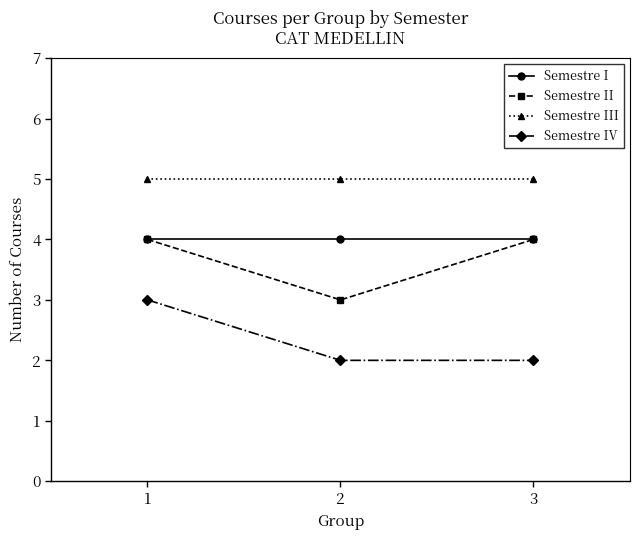

What is the minimum value shown in the chart?

2